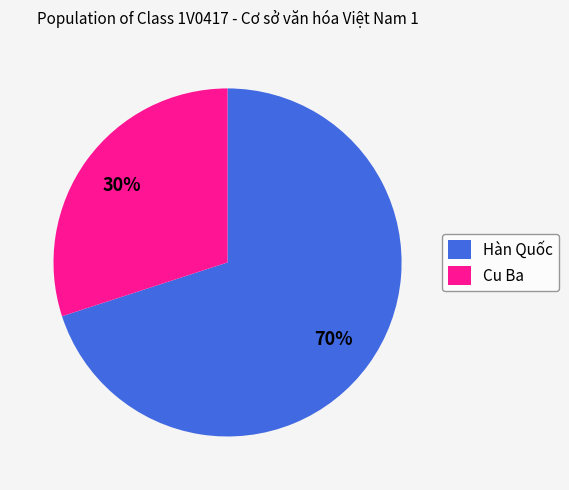

How many segments does this pie chart have?

2